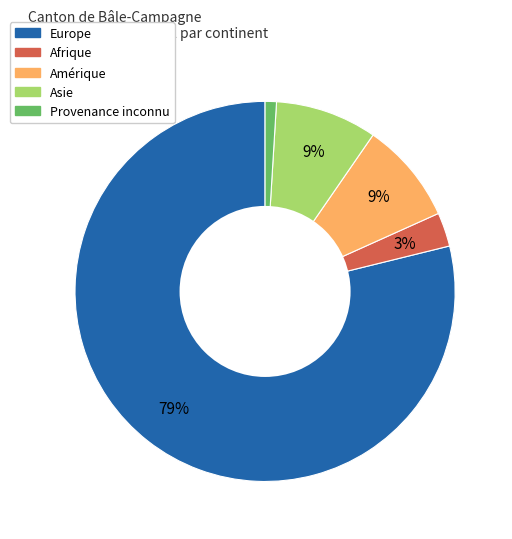

To the nearest percent, what is the average slice percentage?

20%